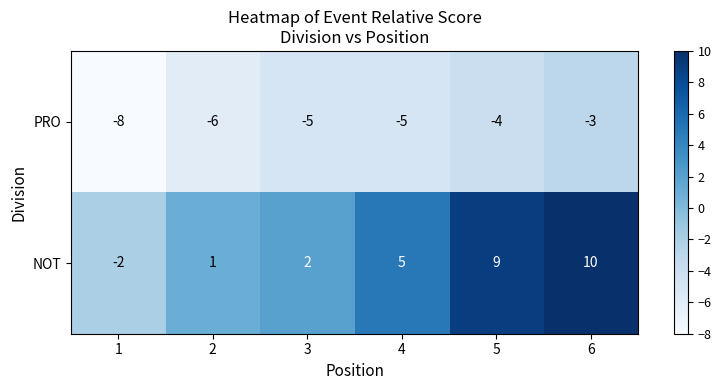

At which label does NOT reach its peak?

6